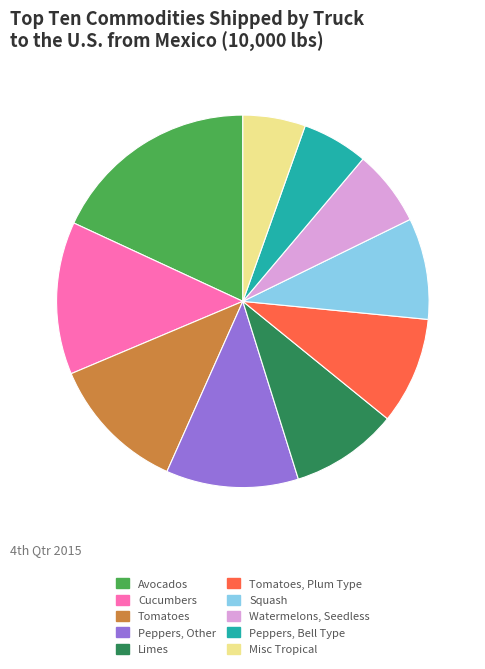

Is it true that Tomatoes, Plum Type is 19% of the pie?

False